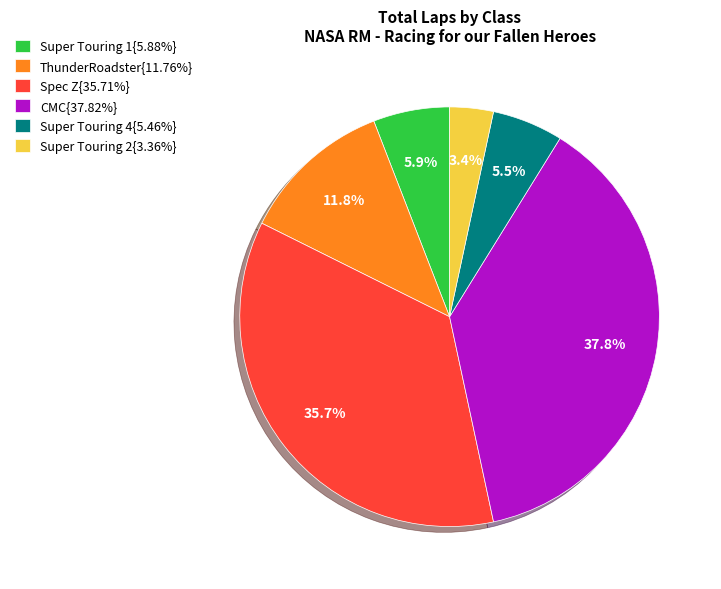

Do ThunderRoadster{11.76%} and Super Touring 4{5.46%} together represent more than half of the pie?

No